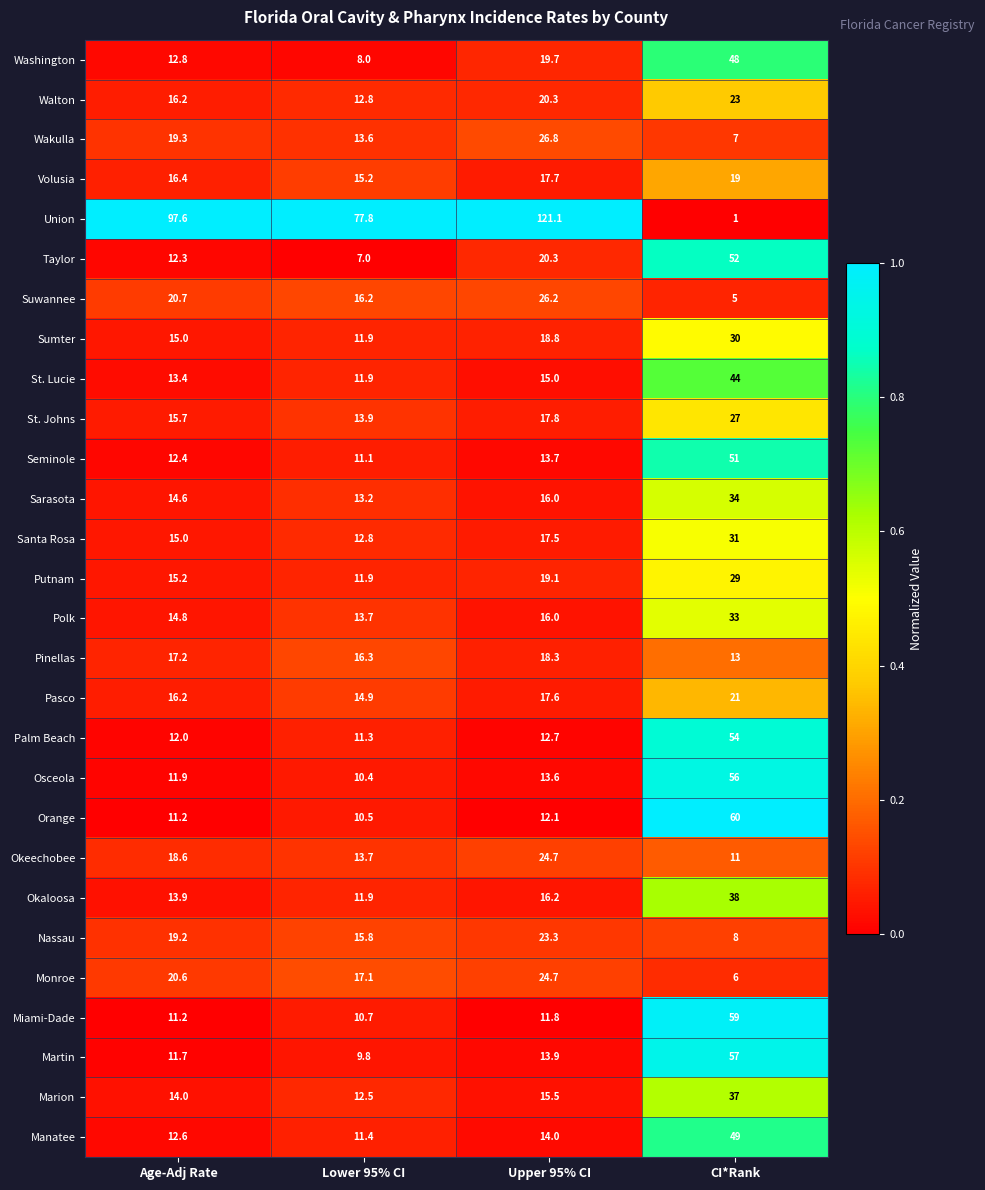

Is the value of Okeechobee at Lower 95% CI greater than the value of Union at Lower 95% CI?

No